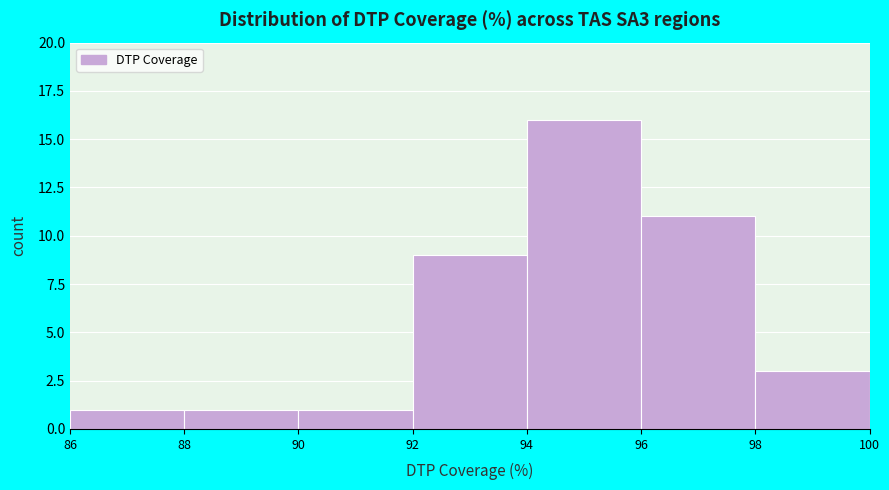

How tall is the bar that spans 92 to 94 on the x-axis? The values are not printed on the chart, so give them approximately, as read against the axis.

9